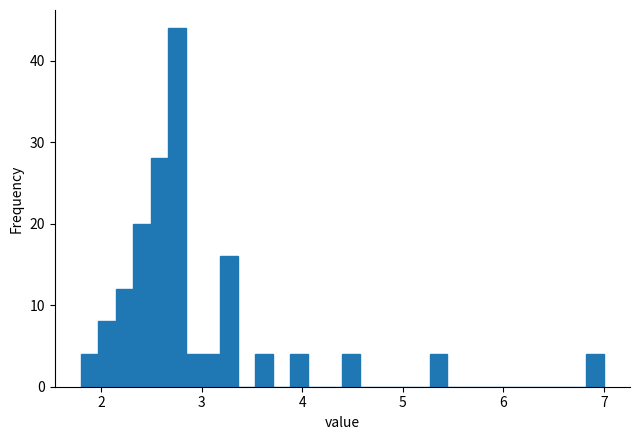

Read against the x-axis, roughly where is the centre of the tallest bar?

2.8